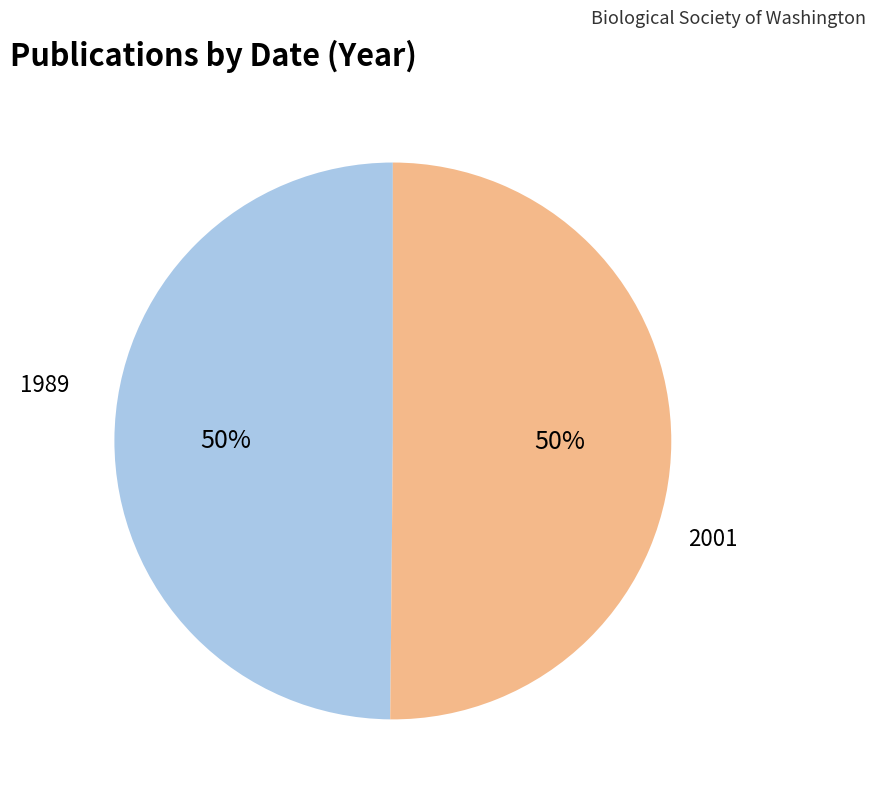

To the nearest percent, what is the average slice percentage?

50%